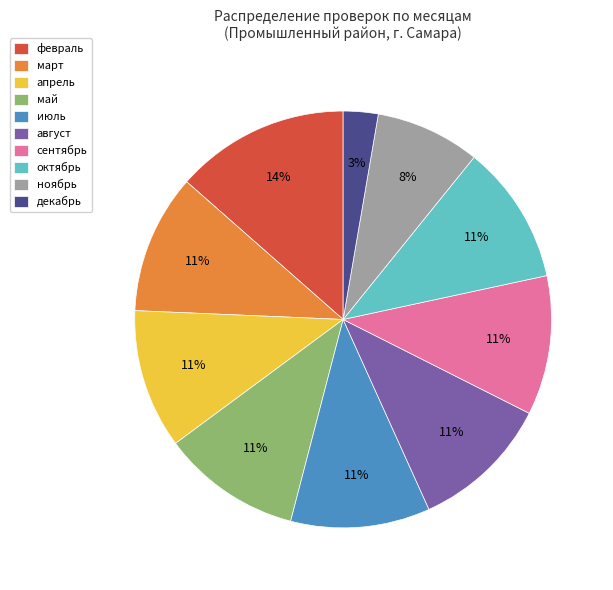

Do октябрь and июль together represent more than half of the pie?

No